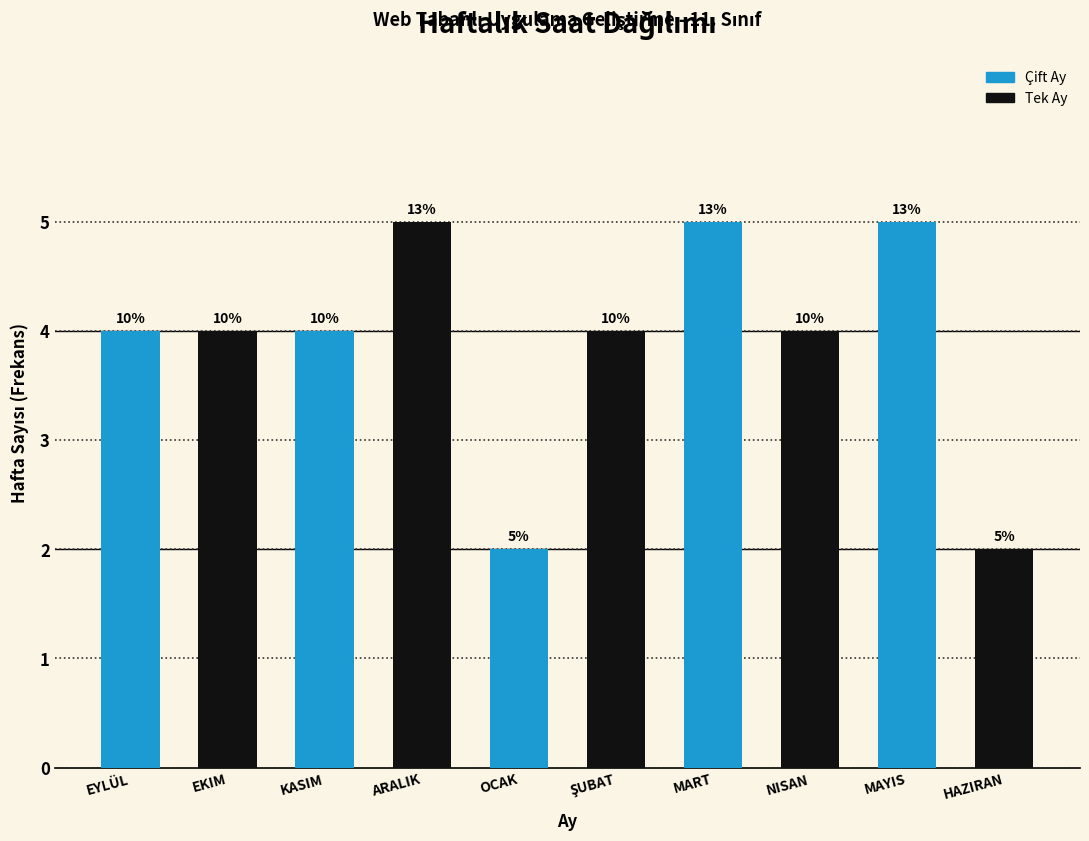

How many bars are there in total?

10